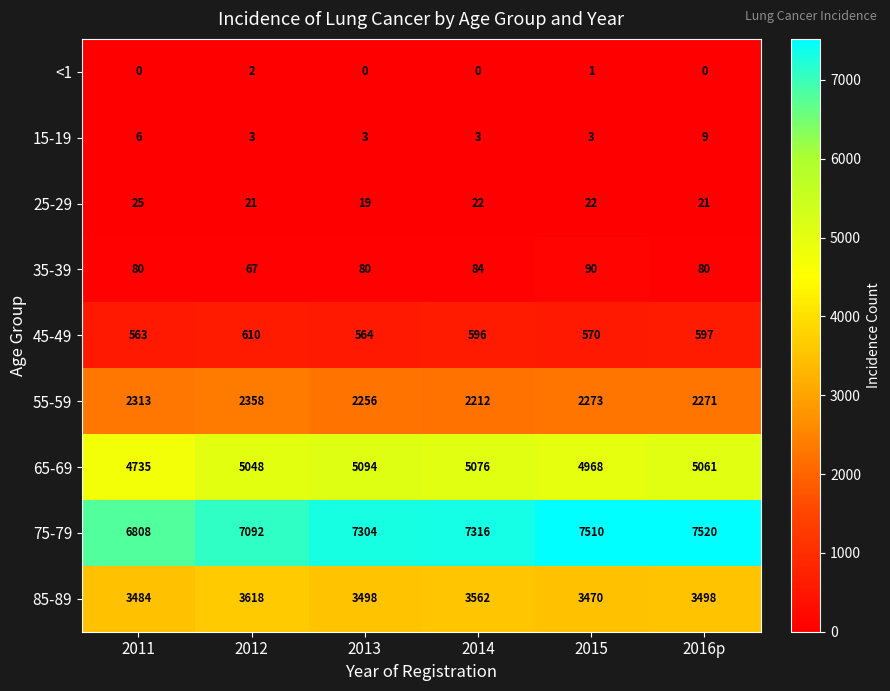

What is the average value of the 45-49 series?

583